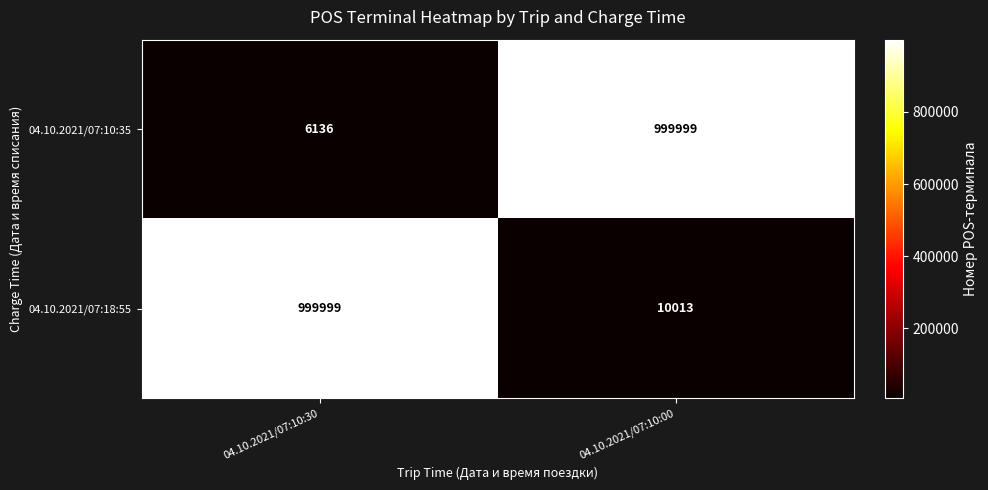

Reading left to right, list all the values displayed in this chart.

04.10.2021/07:10:35: 04.10.2021/07:10:30=6136	04.10.2021/07:10:00=999999
04.10.2021/07:18:55: 04.10.2021/07:10:30=999999	04.10.2021/07:10:00=10013